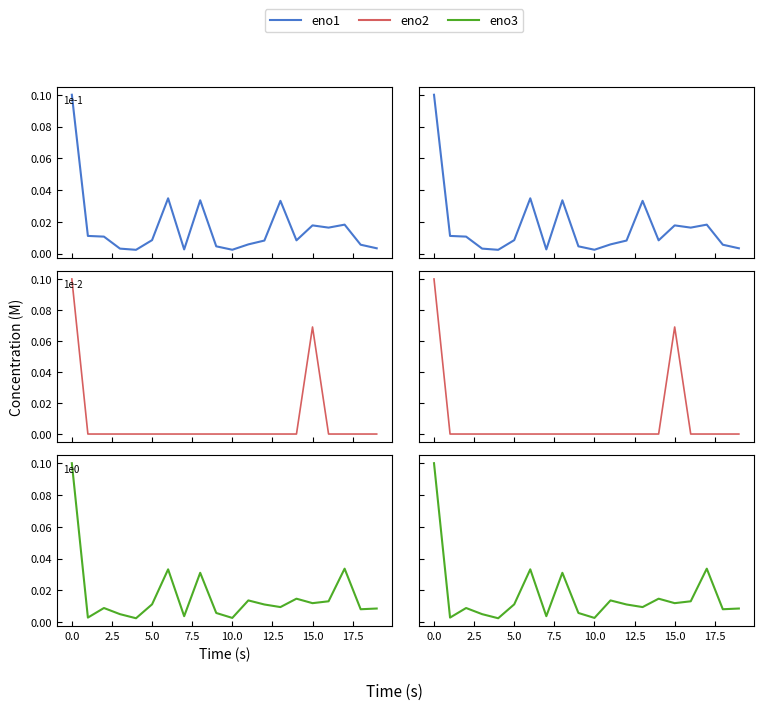

Which series has the largest total across all categories?

eno3